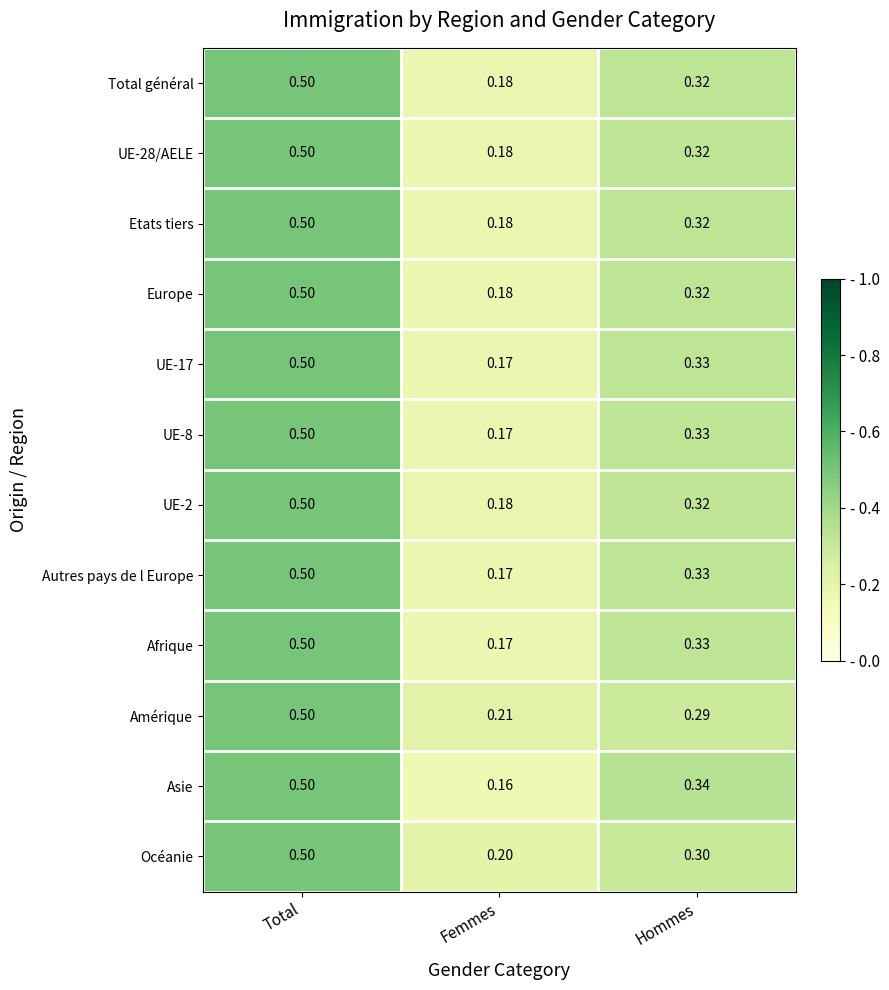

How many data points does each series have?

3